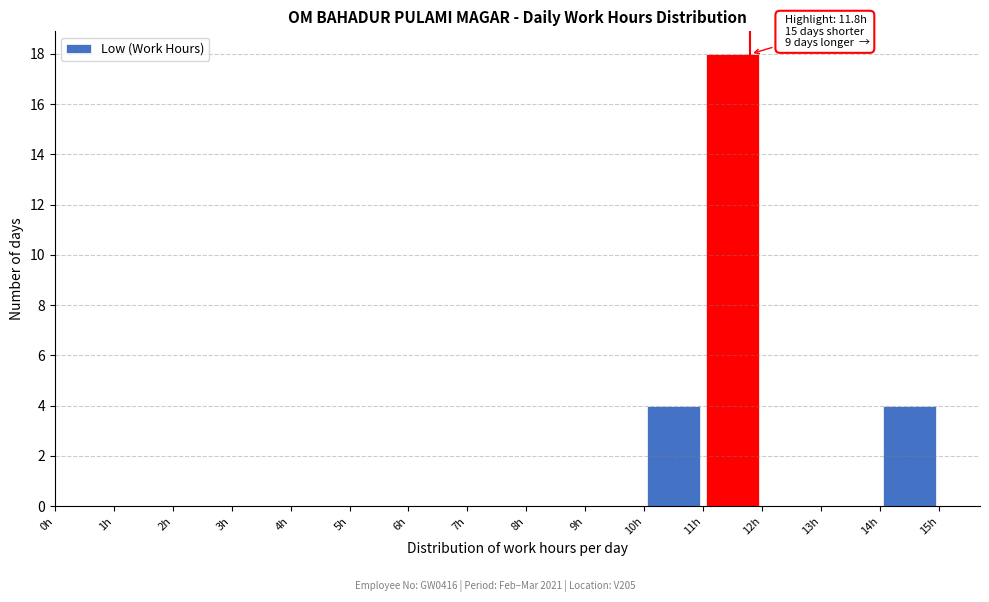

Which range on the x-axis has the tallest bar?

11 to 12